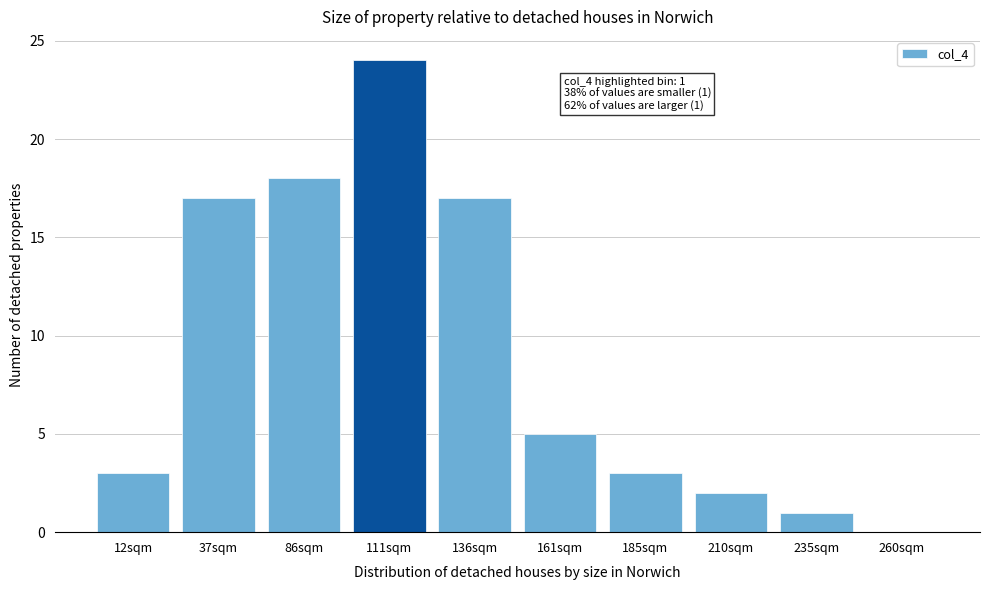

Reading right to left, transcribe all the data shown in this chart.

260sqm=0	235sqm=1	210sqm=2	185sqm=3	161sqm=5	136sqm=17	111sqm=24	86sqm=18	37sqm=17	12sqm=3